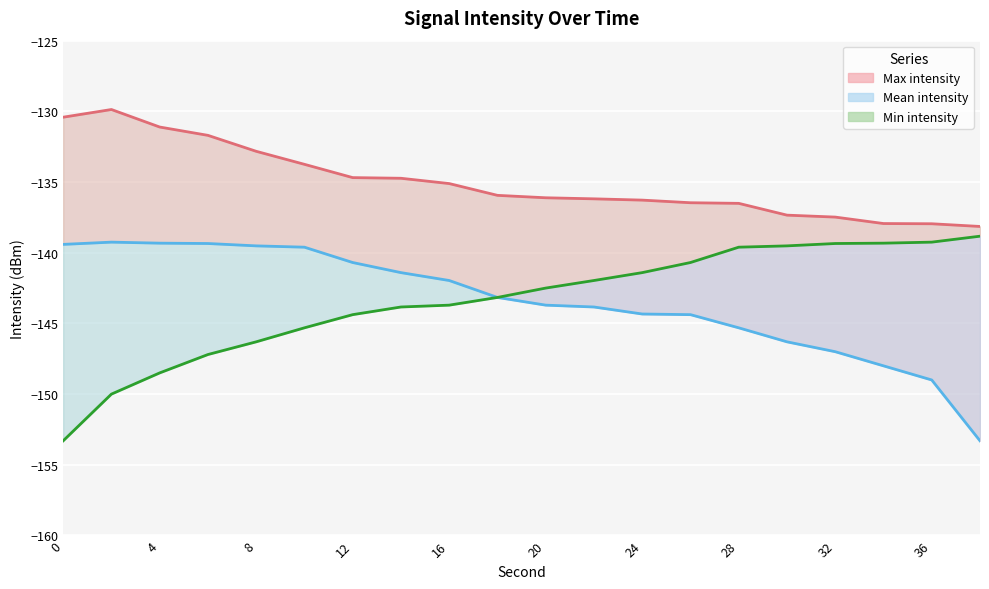

The value of Min intensity at 0 is -58.7. True or false?

False